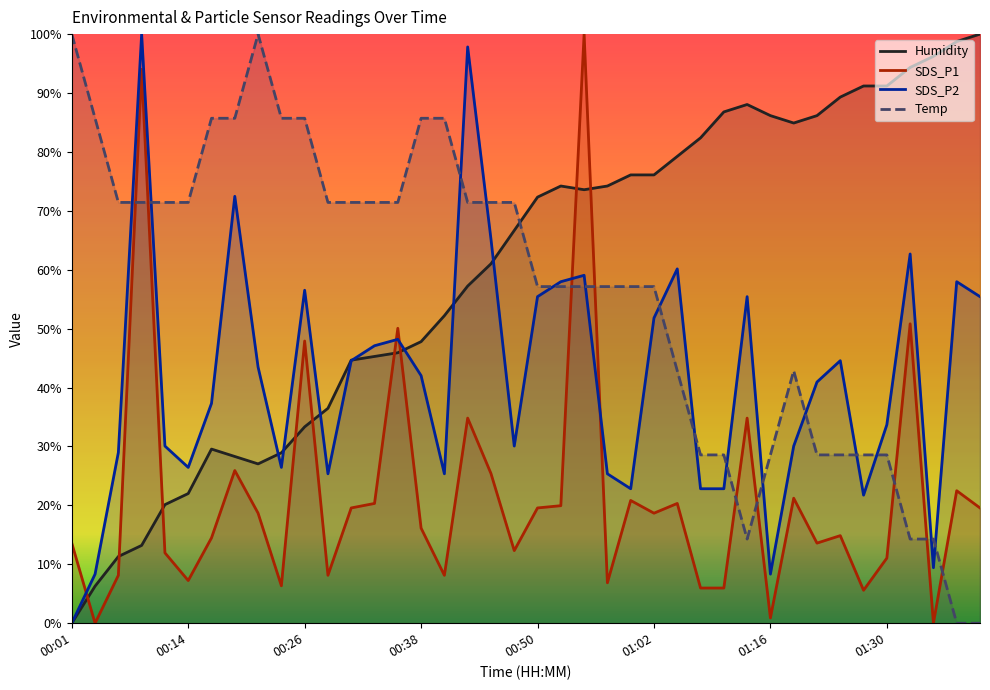

What is the maximum value for SDS_P1?

100.0